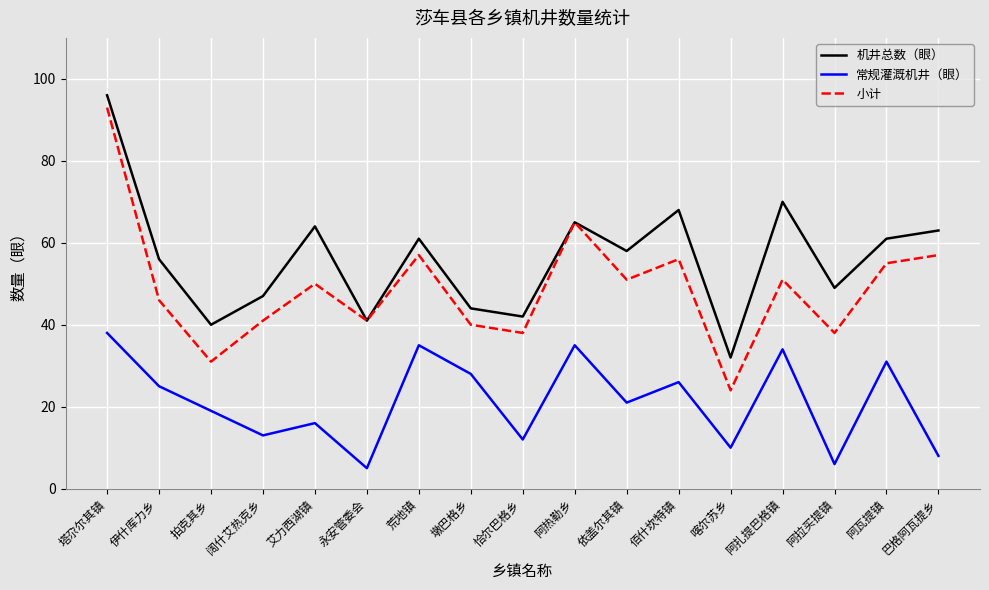

The 机井总数（眼） series shows 68 at 佰什坎特镇. True or false?

True